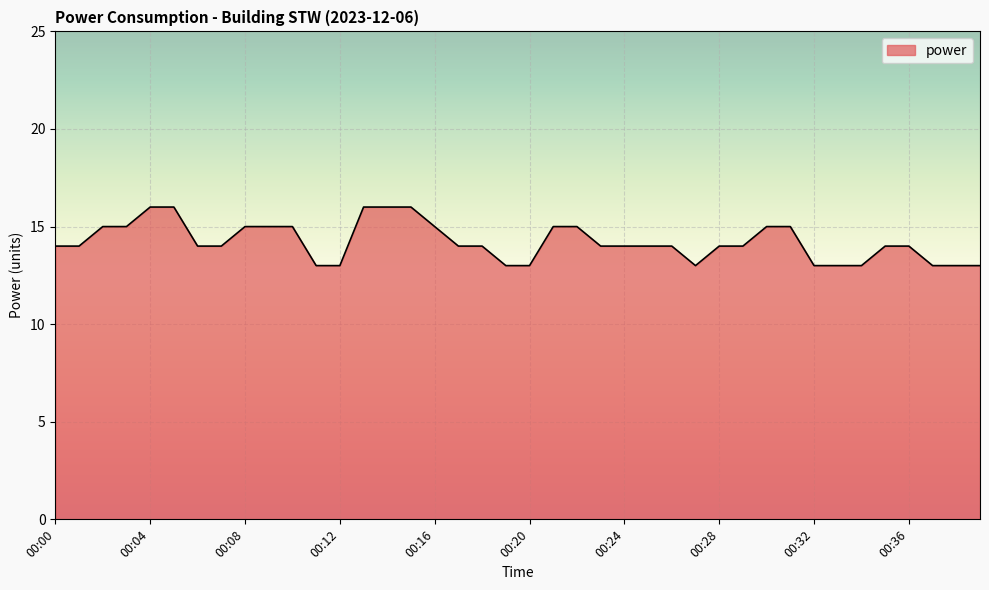

How many values are between 13 and 15?

35